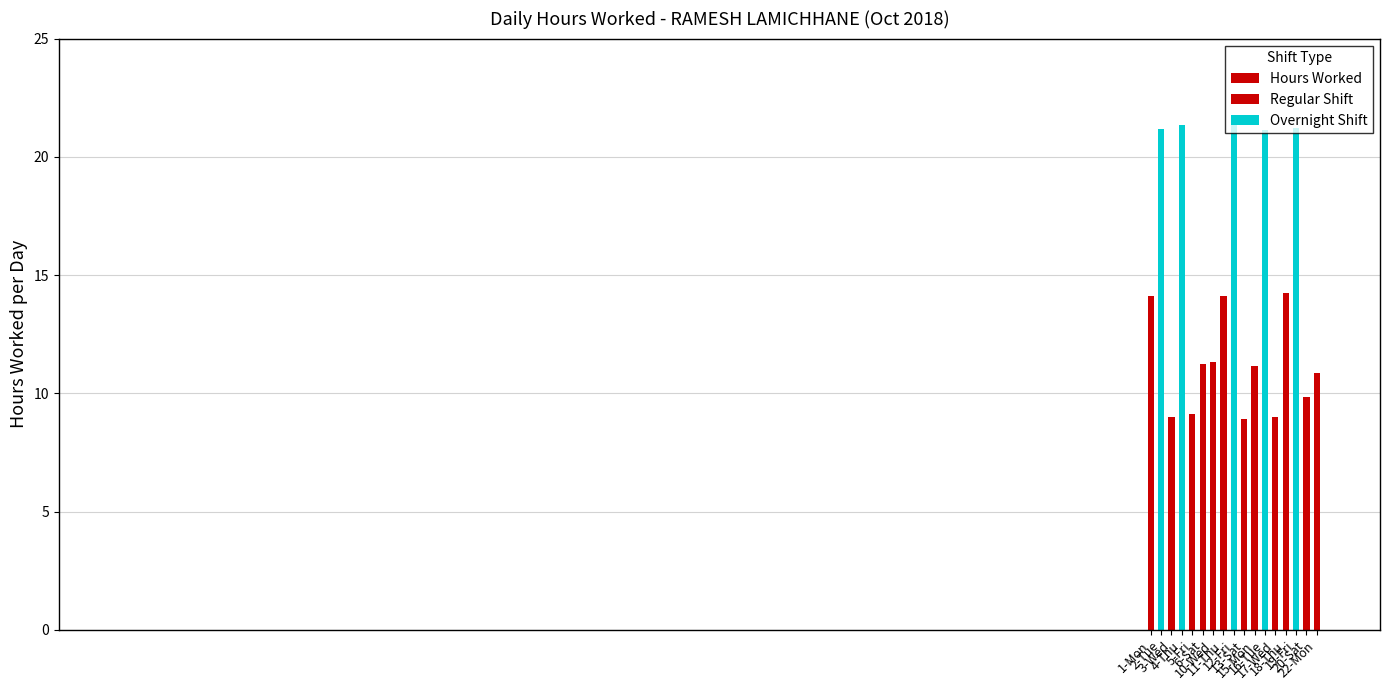

Is it true that the value at 15-Mon is 11.2?

True